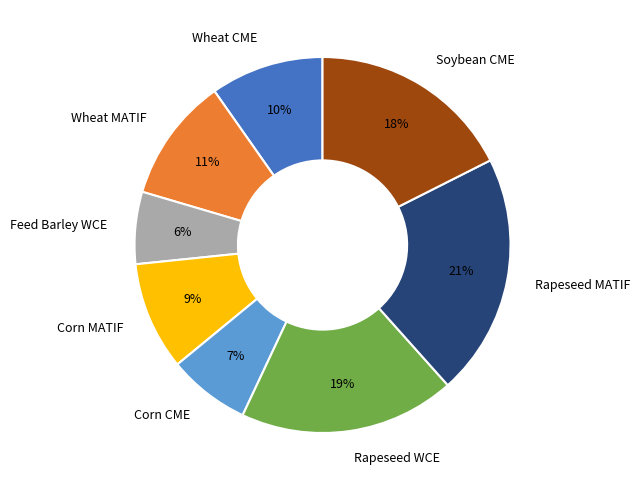

To the nearest percent, what percentage of the pie is Soybean CME?

18%